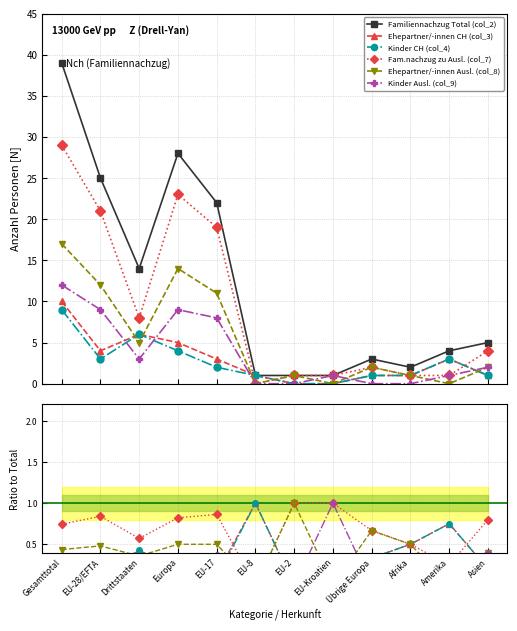

How many interior local valleys does the Ehepartner/-innen Ausl. (col_8) series have?

4